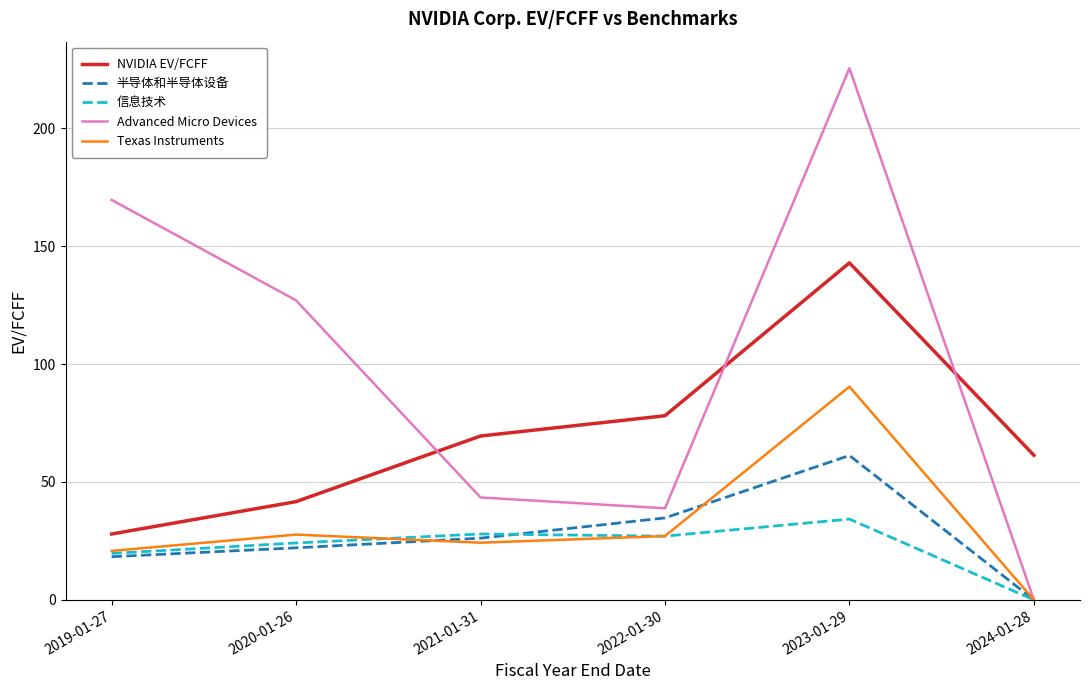

Which category has the lowest value across all series?

2024-01-28